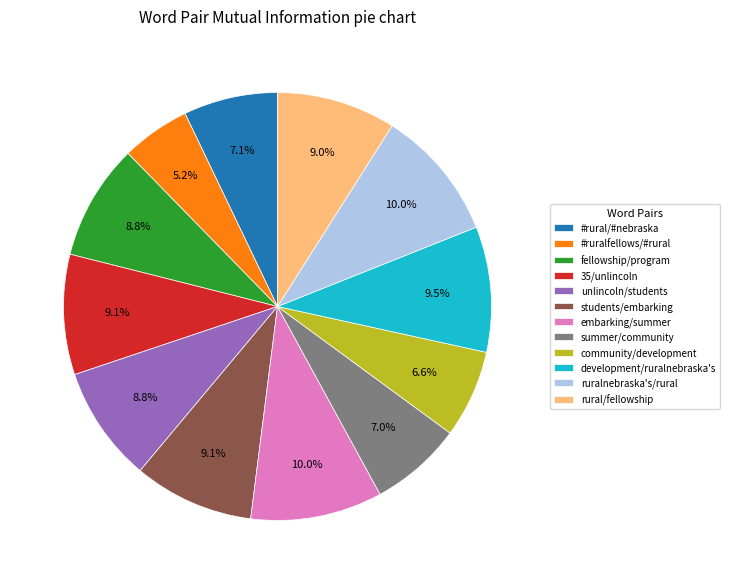

Is it true that development/ruralnebraska's is 17% of the pie?

False